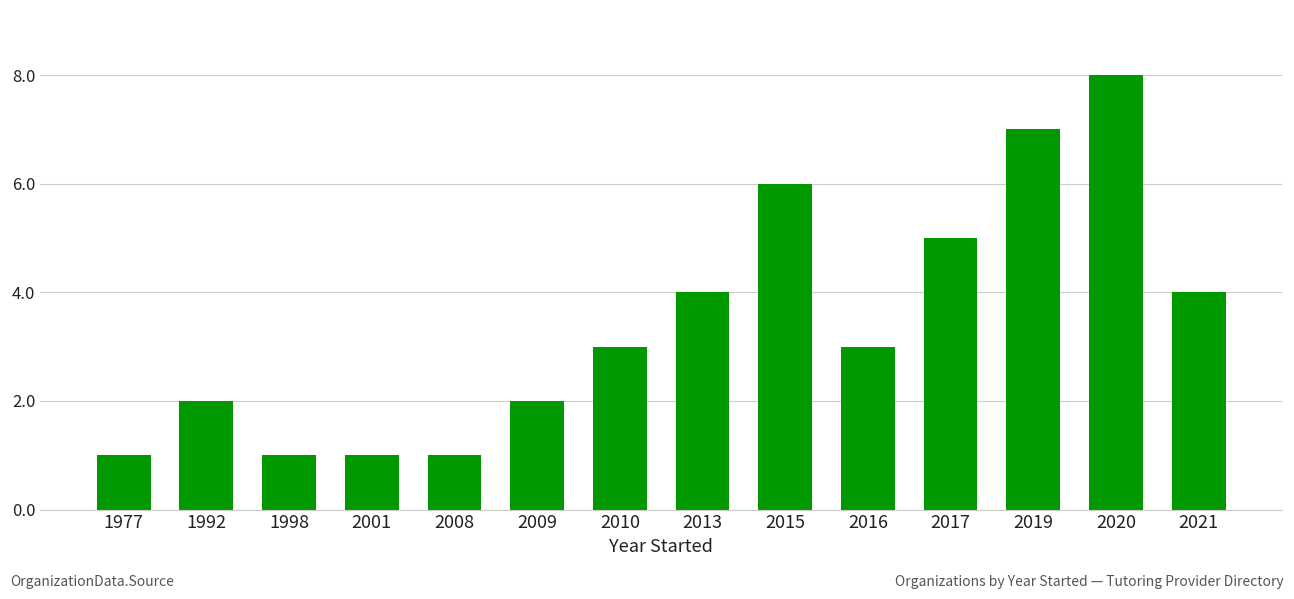

Which has a higher value, 2016 or 2020?

2020